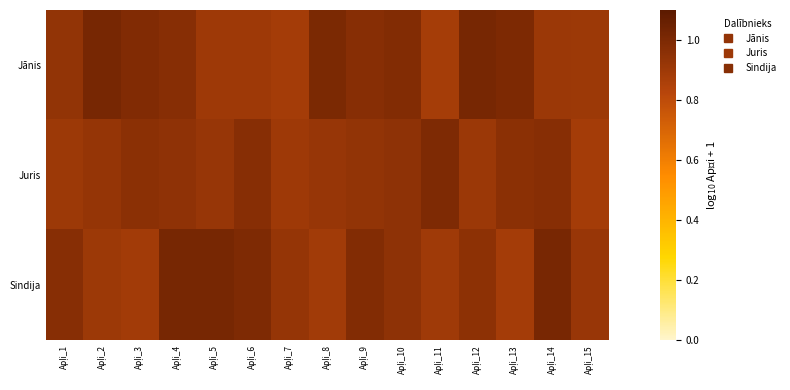

What is the difference between the highest and lowest values at Apļi_6?

0.1